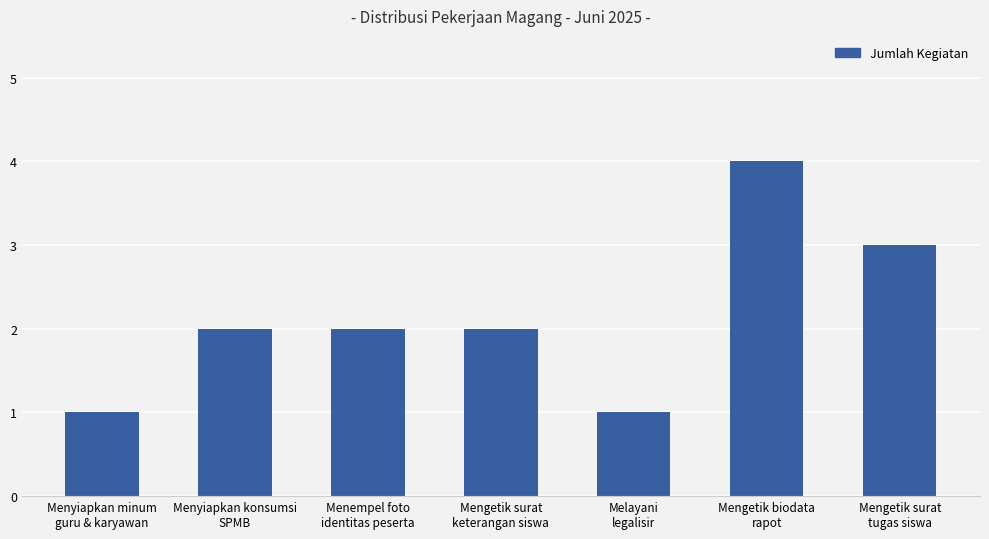

What is the greatest value displayed?

4